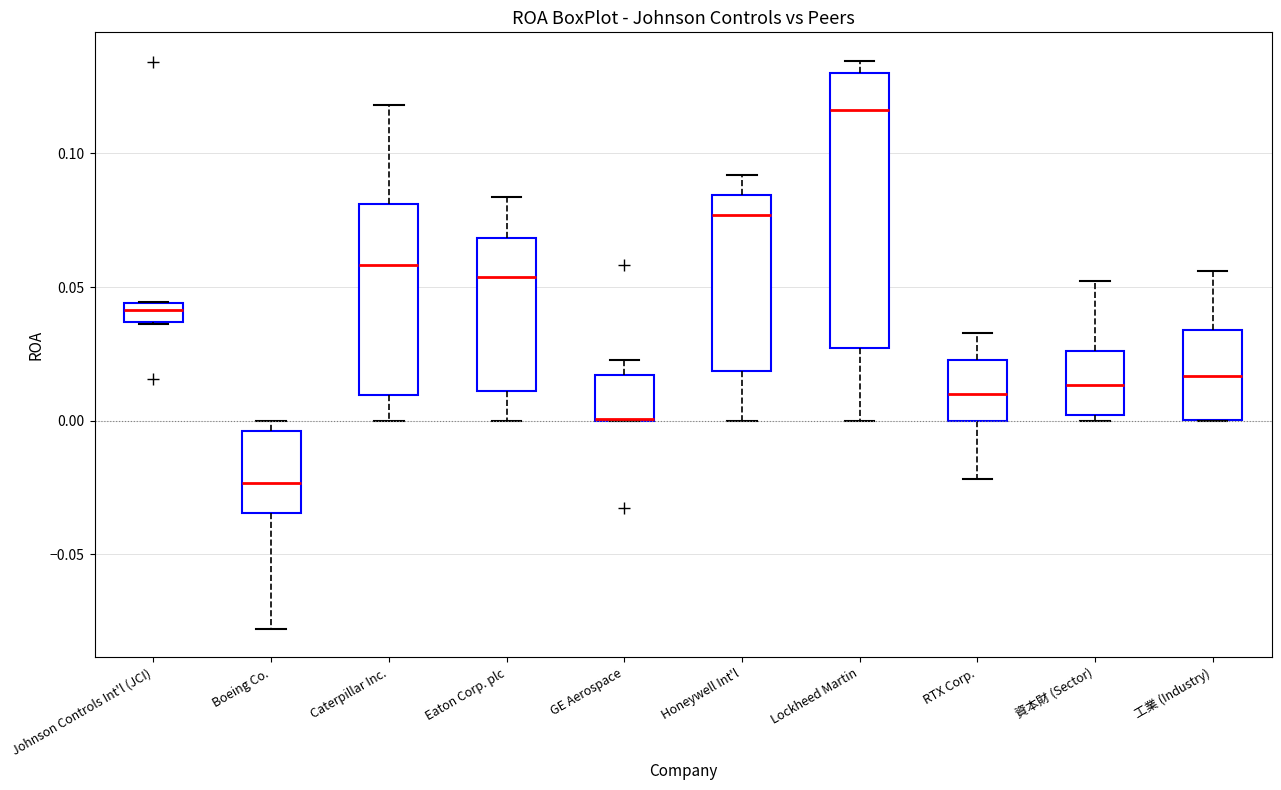

Which box is the tallest, from its lower edge to its upper edge?

Lockheed Martin